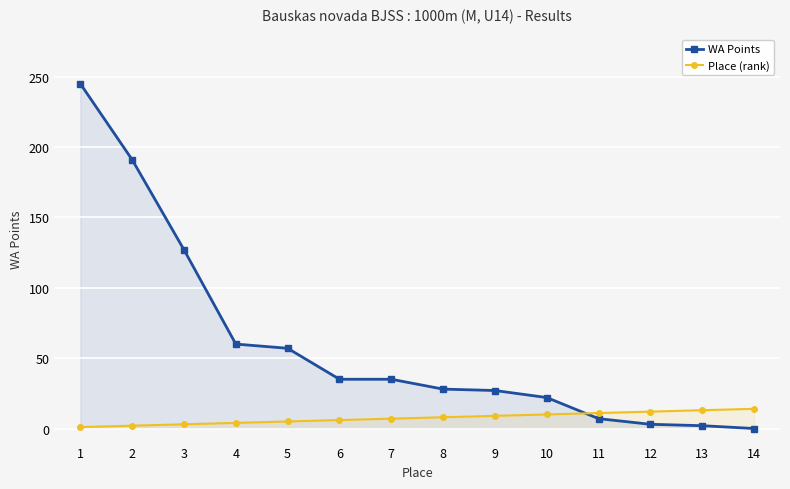

Which series ends up on top after the final intersection of Place (rank) and WA Points?

Place (rank)